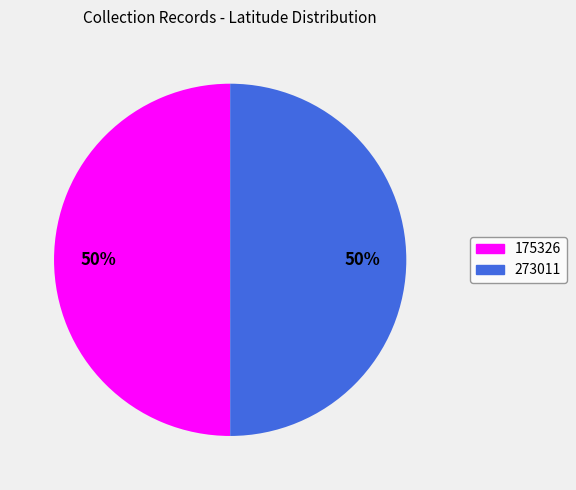

Do 175326 and 273011 together represent more than half of the pie?

Yes